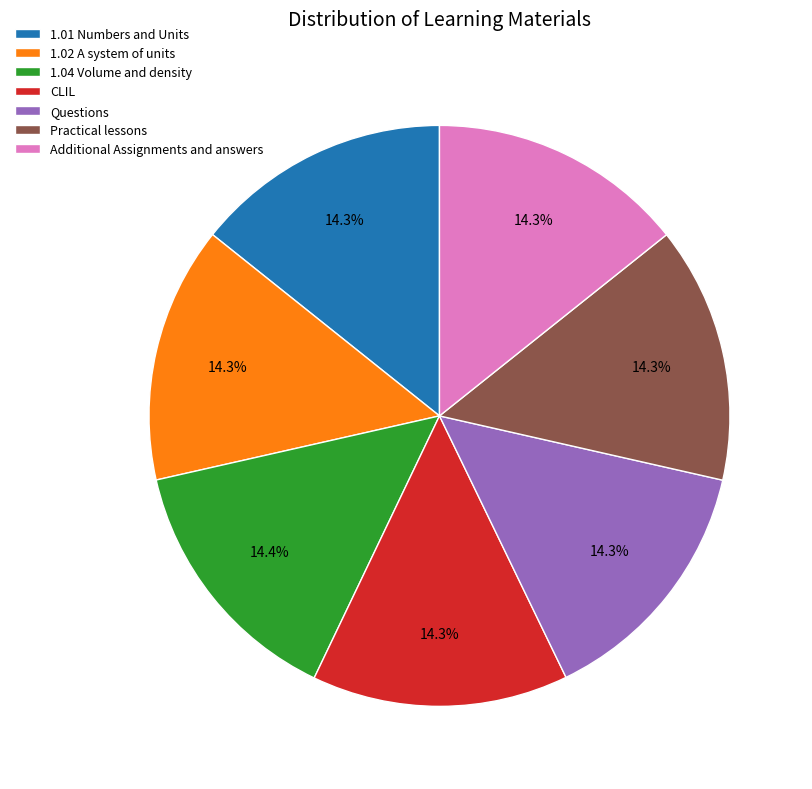

What percentage is NOT represented by 1.01 Numbers and Units?

85.7%